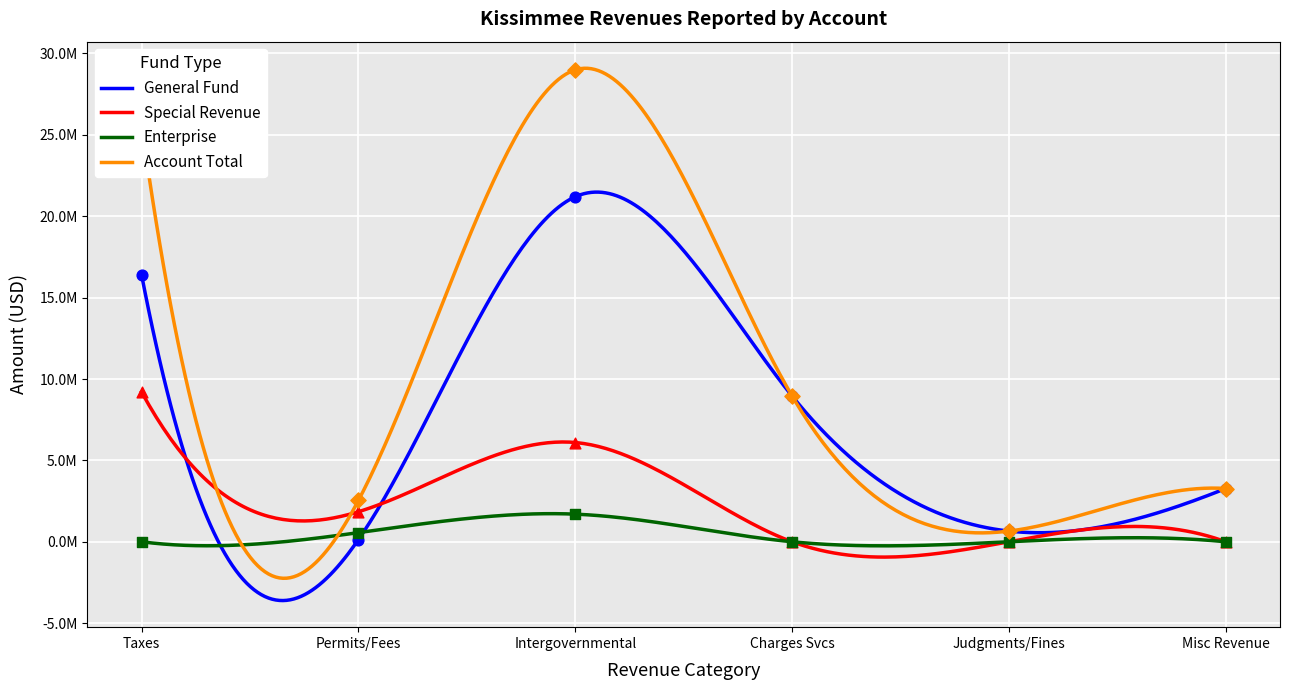

Which series has the widest spread of Y values?

Account Total